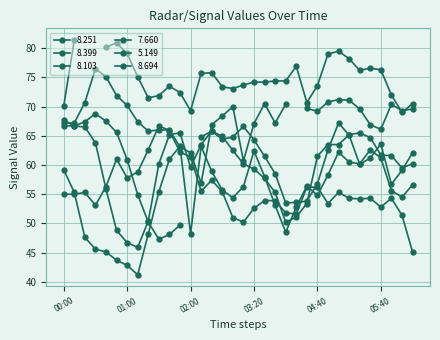

What is the total value across all series at 04:40?

375.1